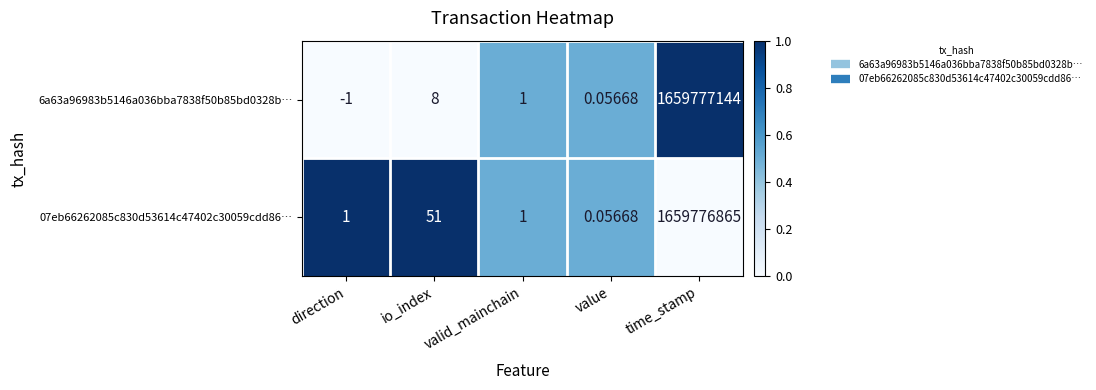

At which category is the sum across all series the highest?

time_stamp